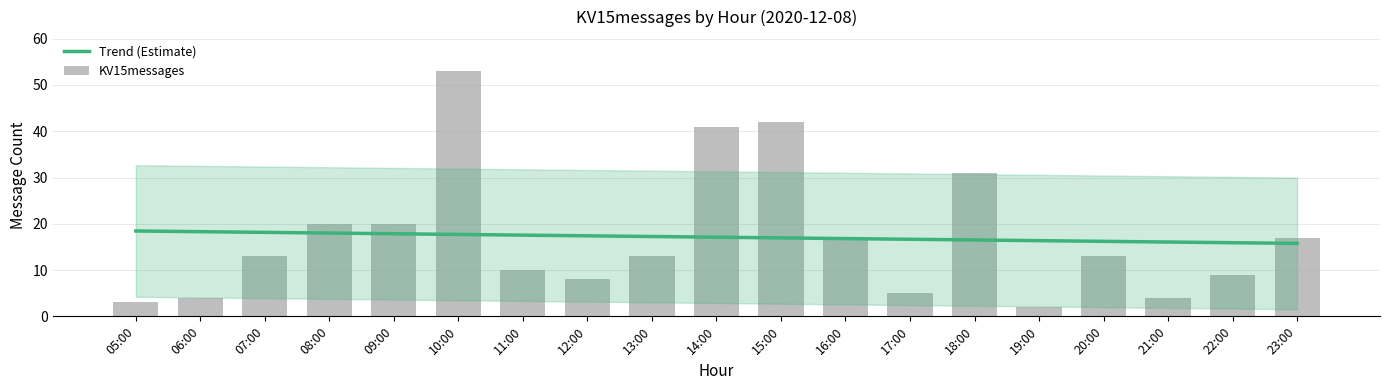

True or false: KV15messages has a value of 26.0 at 08:00.

False